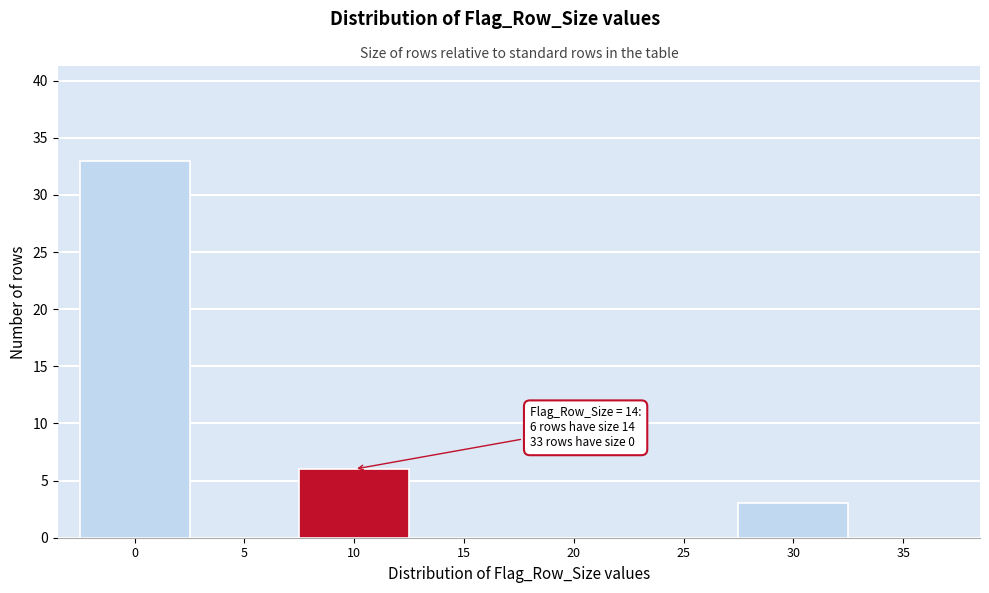

Reading left to right, list all the values displayed in this chart.

0=33	5=0	10=6	15=0	20=0	25=0	30=3	35=0